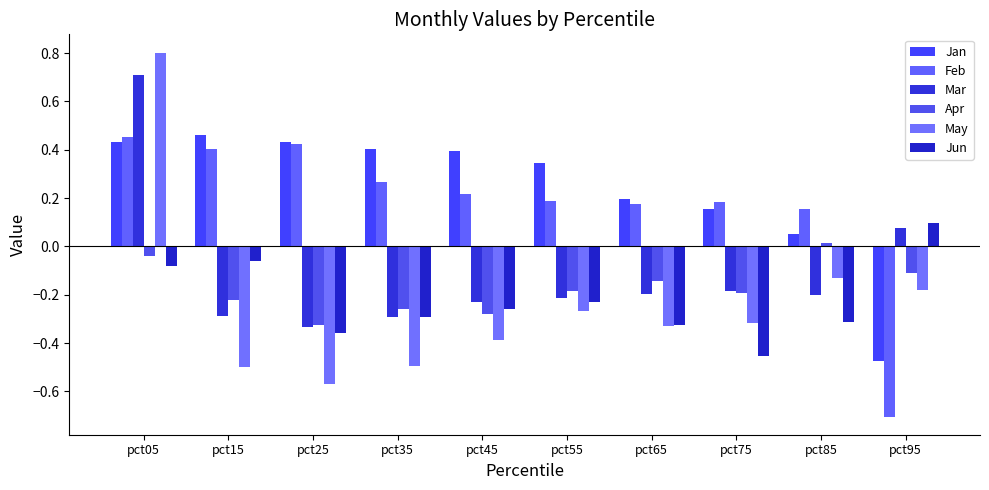

Where does the Feb series first go above 0?

pct05